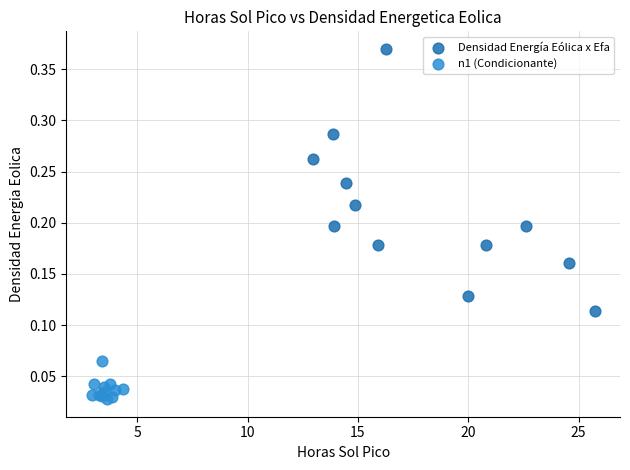

What are all the series names shown in the legend?

Densidad Energía Eólica x Efa, n1 (Condicionante)